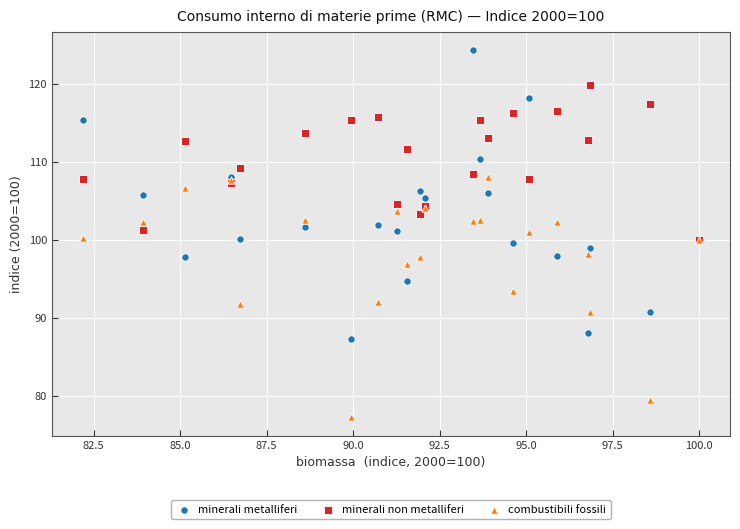

What are all the series names shown in the legend?

minerali metalliferi, minerali non metalliferi, combustibili fossili